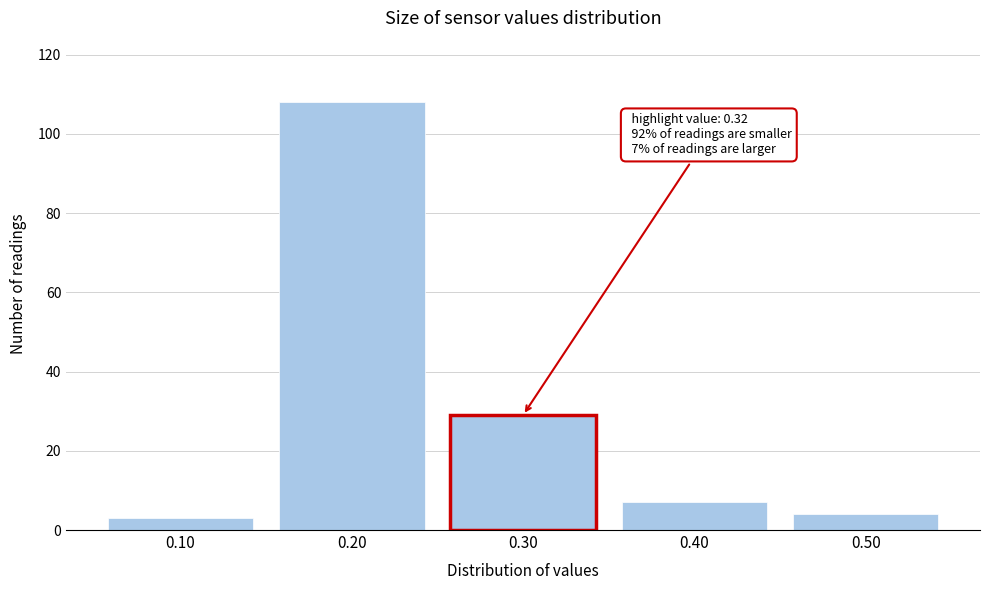

Reading right to left, transcribe all the data shown in this chart.

0.50=4	0.40=7	0.30=29	0.20=108	0.10=3